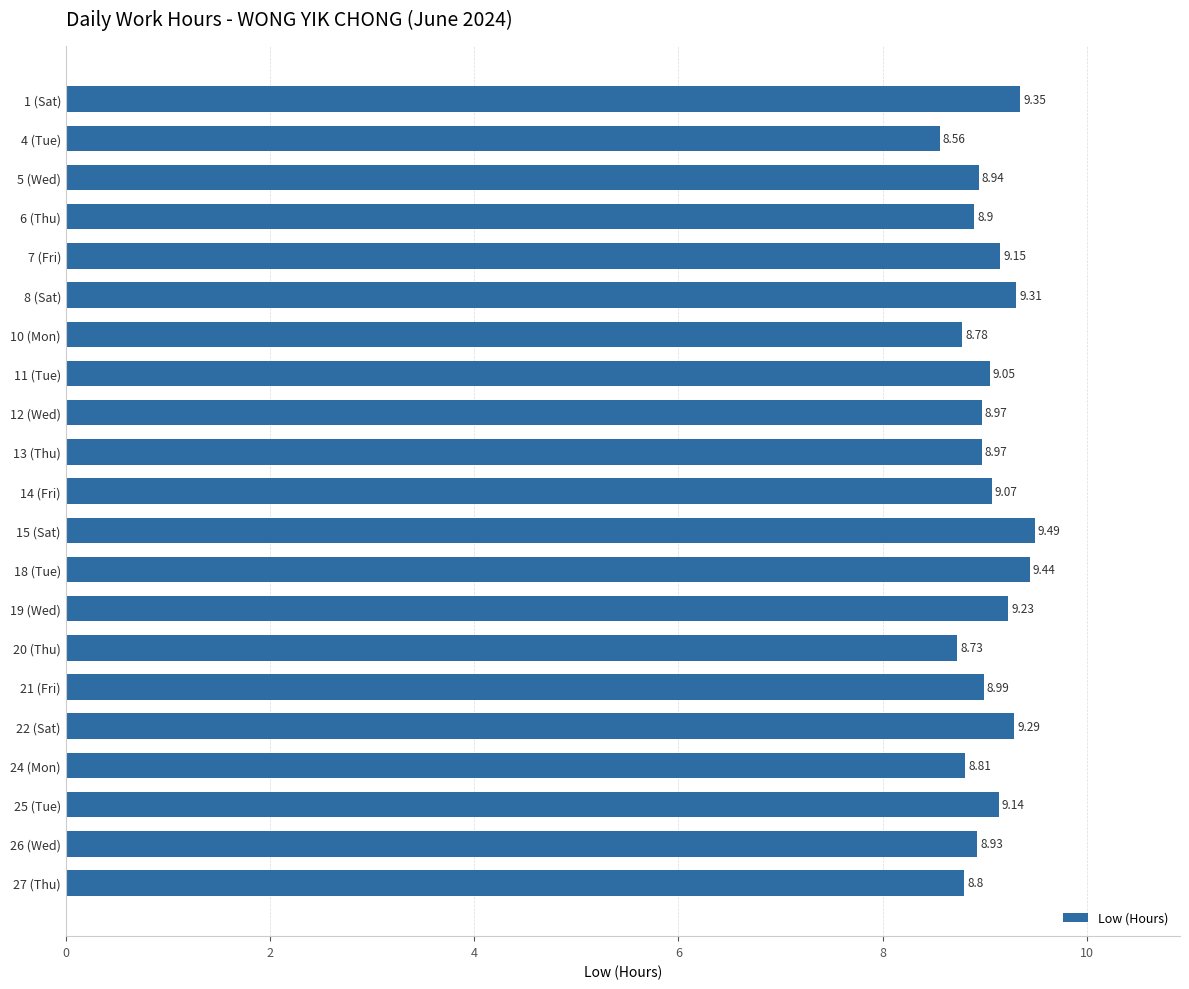

Approximately how many times larger is the value at 4 (Tue) compared to 5 (Wed)?

1.0